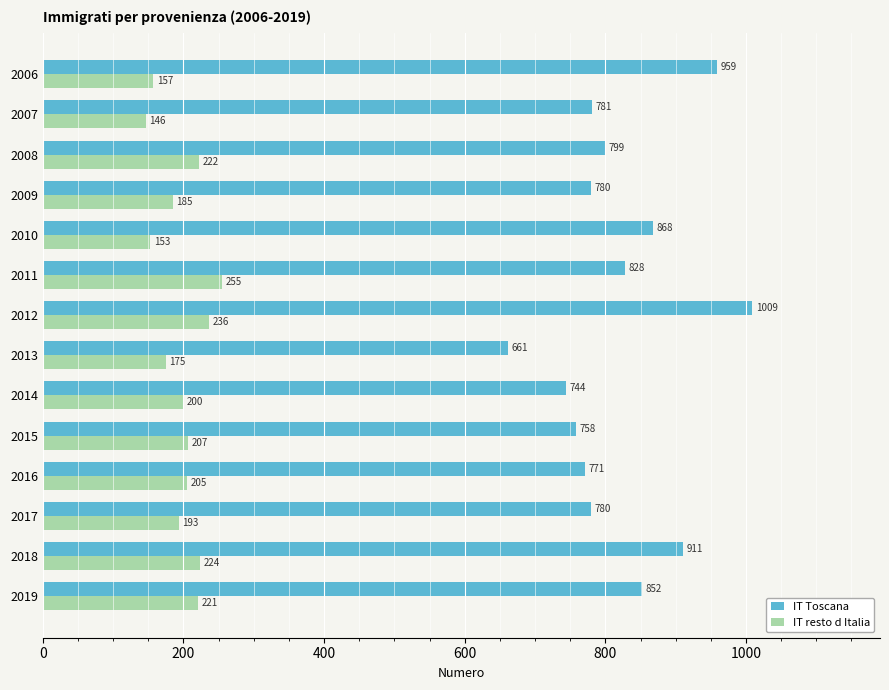

What is the sum of all IT resto d Italia values?

2779